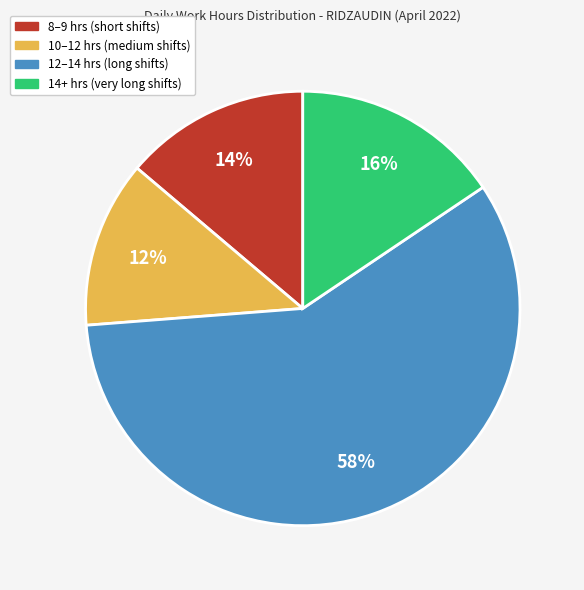

To the nearest percent, what is the difference between the largest and smallest slice percentages?

46%